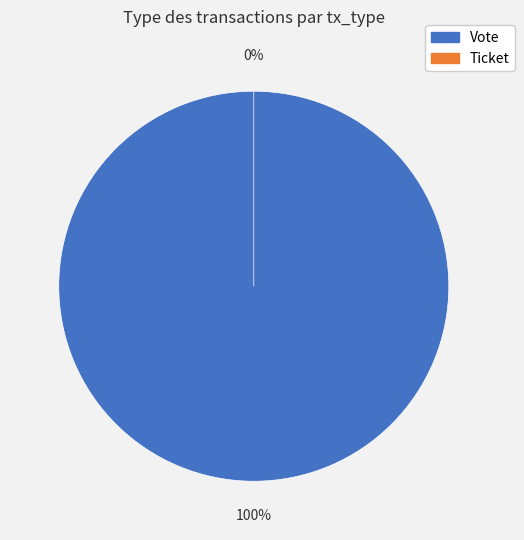

To the nearest percent, what is the average slice percentage?

50%